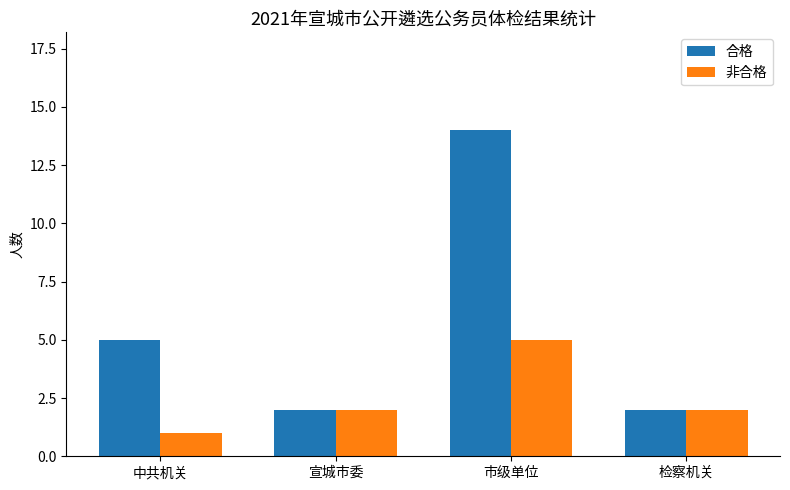

What is the minimum value for 非合格?

1